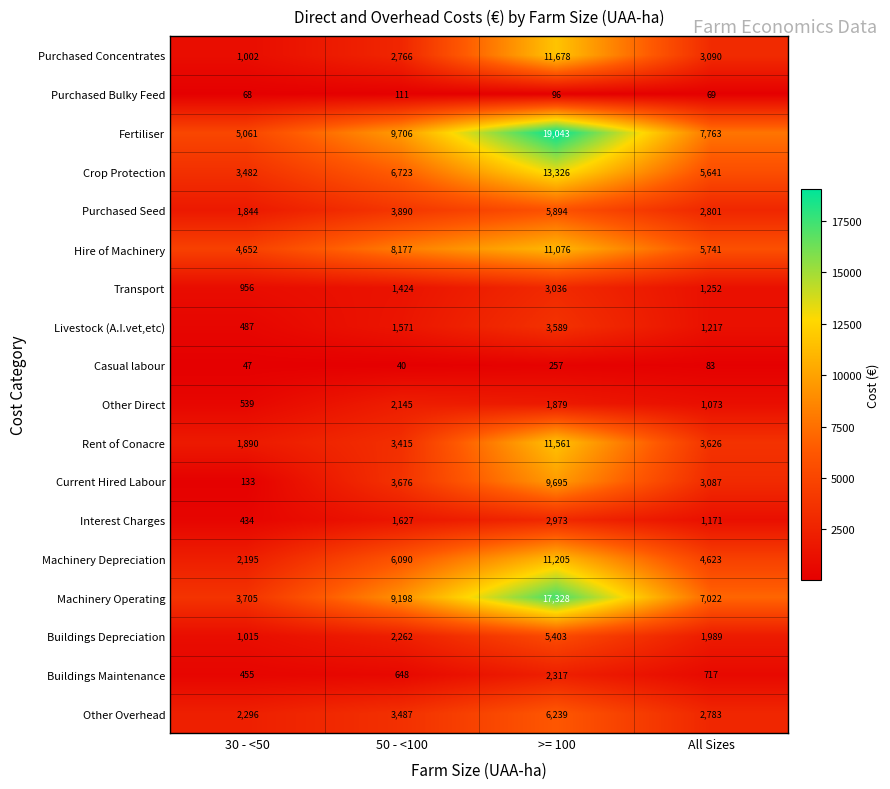

Which series has the largest total across all categories?

Fertiliser